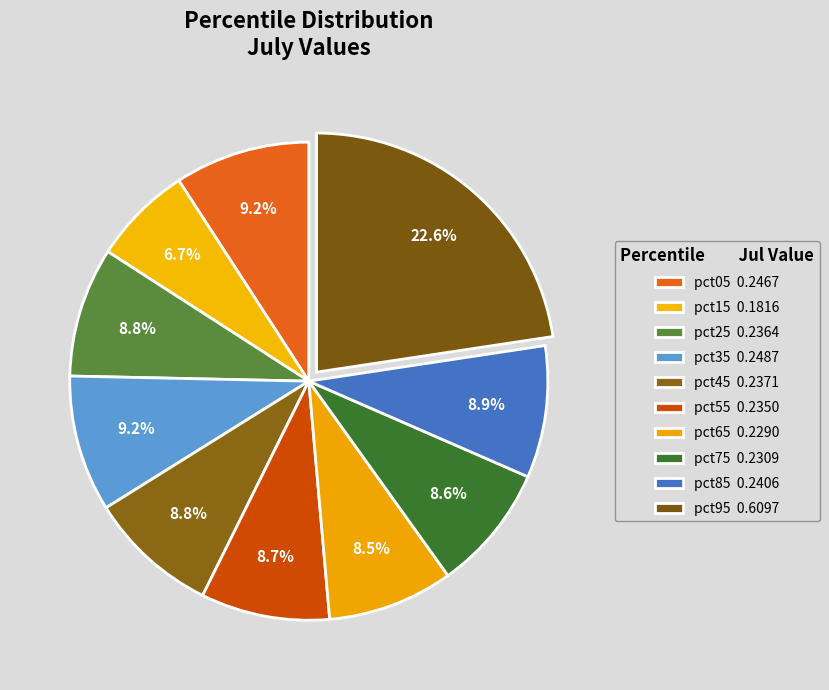

How many slices are in this pie chart?

10